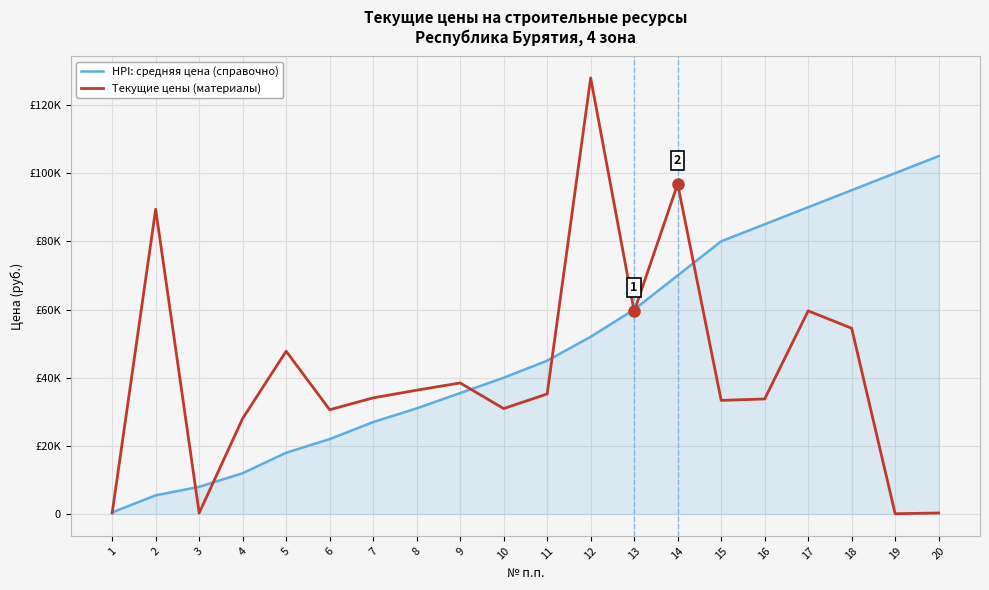

Is this an area chart (filled region under the line)?

Yes